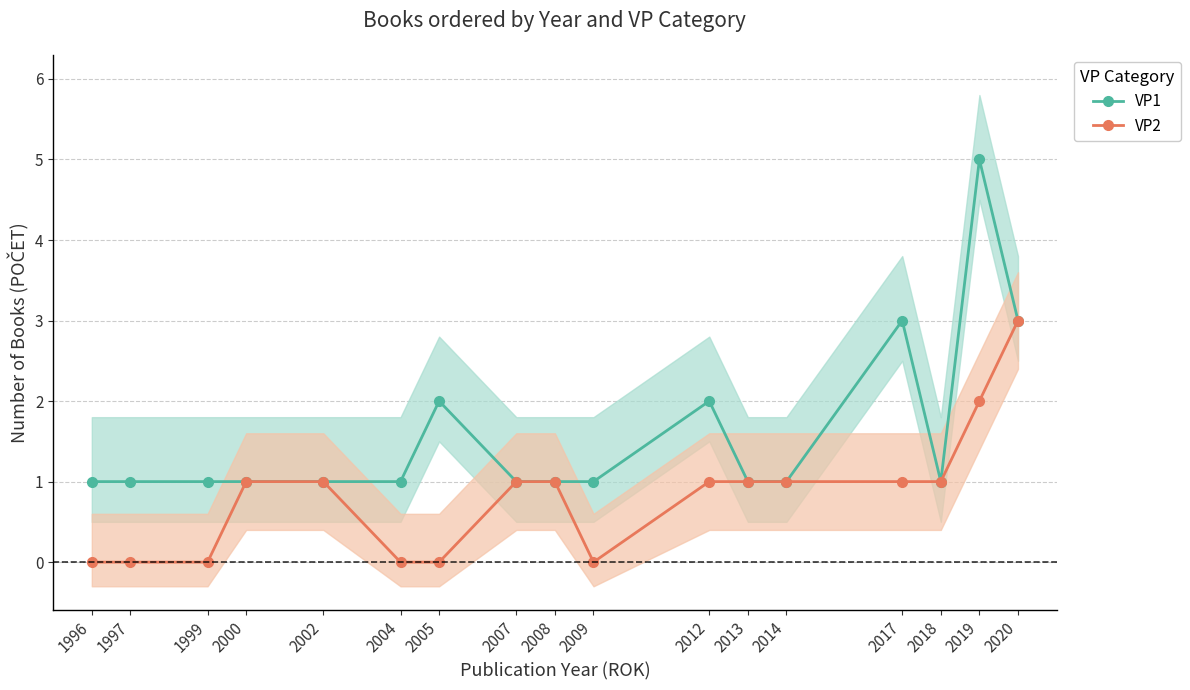

What is the difference between the maximum and minimum values in the VP1 series?

4